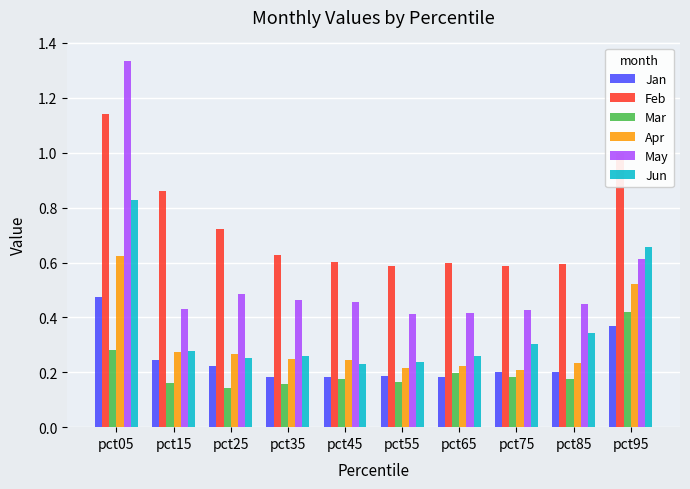

Which series changed the most between pct55 and pct95?

Jun